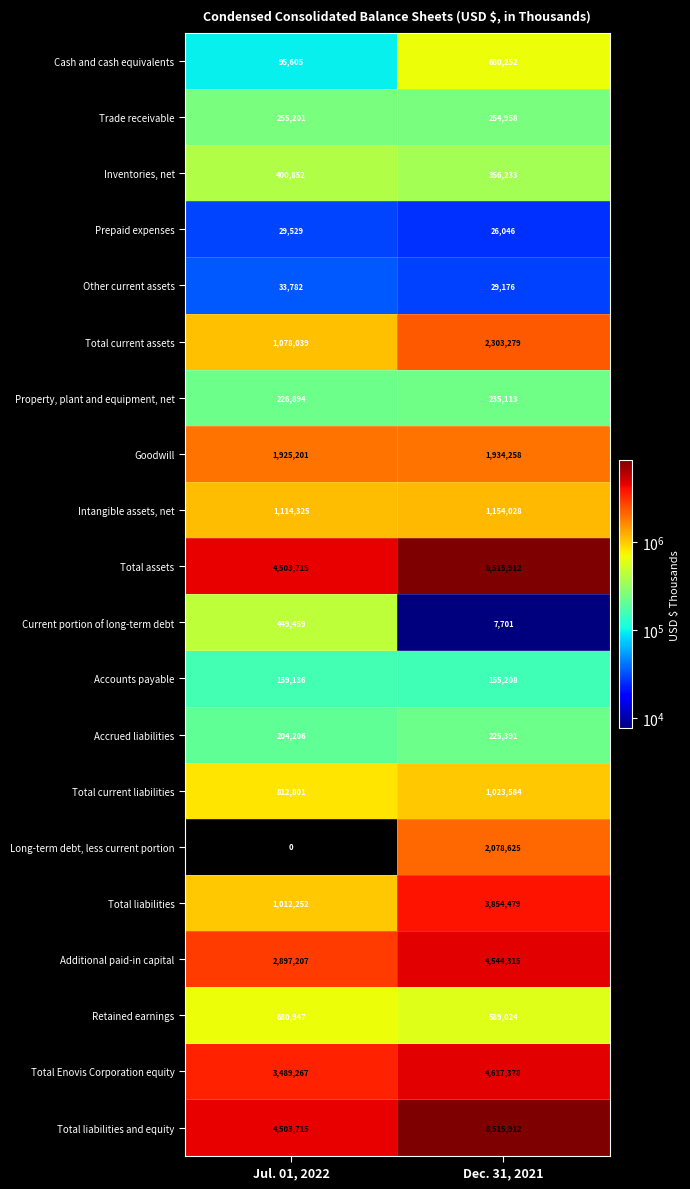

The Long-term debt, less current portion series shows 1358088 at Dec. 31, 2021. True or false?

False